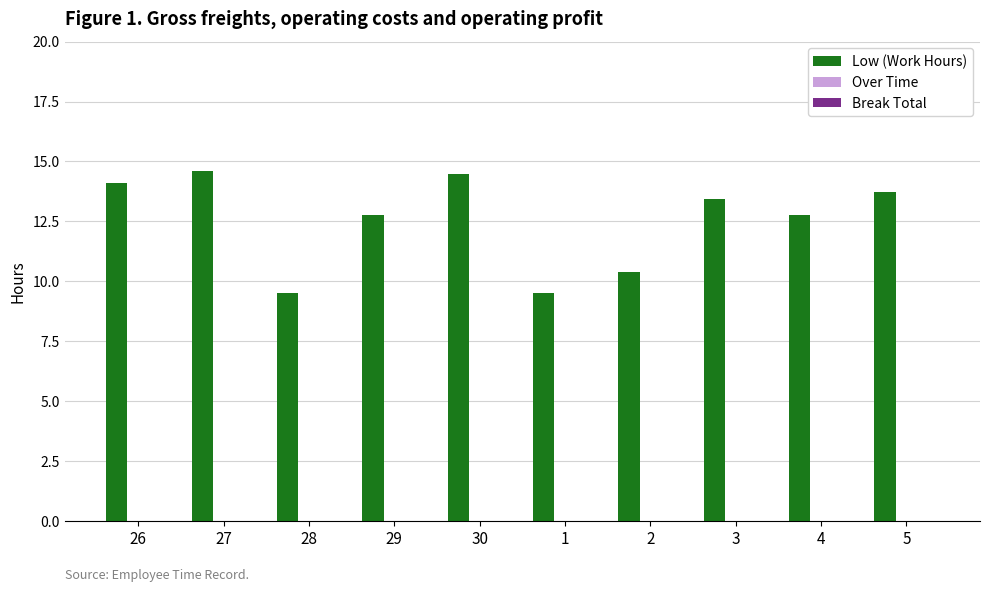

The value at 27 is 14.6. True or false?

True